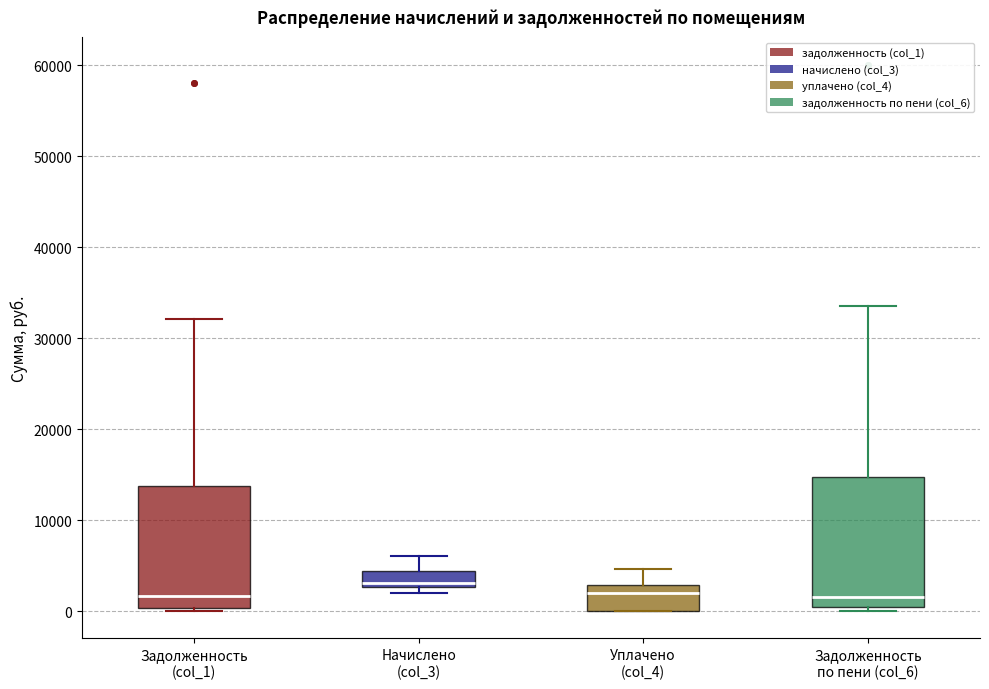

Which box has the highest median line?

Начислено (col_3)